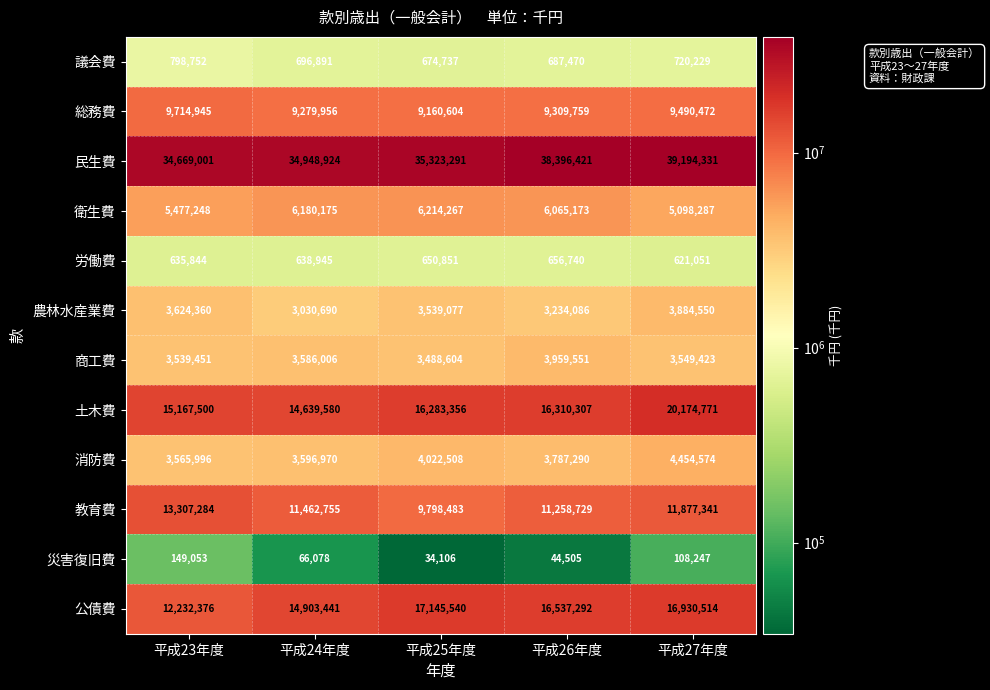

Which series has the largest range (max minus min)?

土木費